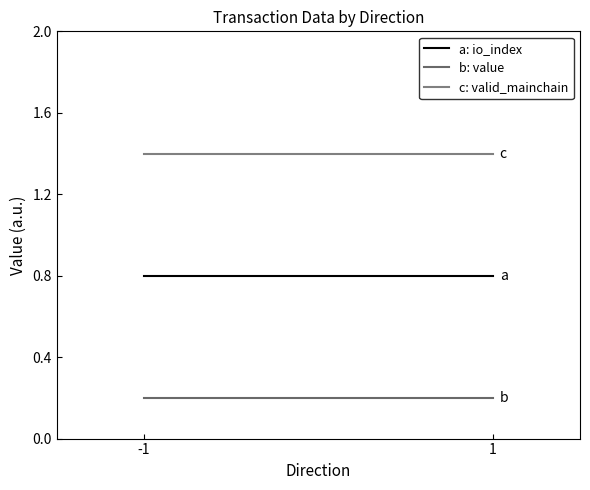

What is the value of the a: io_index point at the 2nd from the left?

0.8